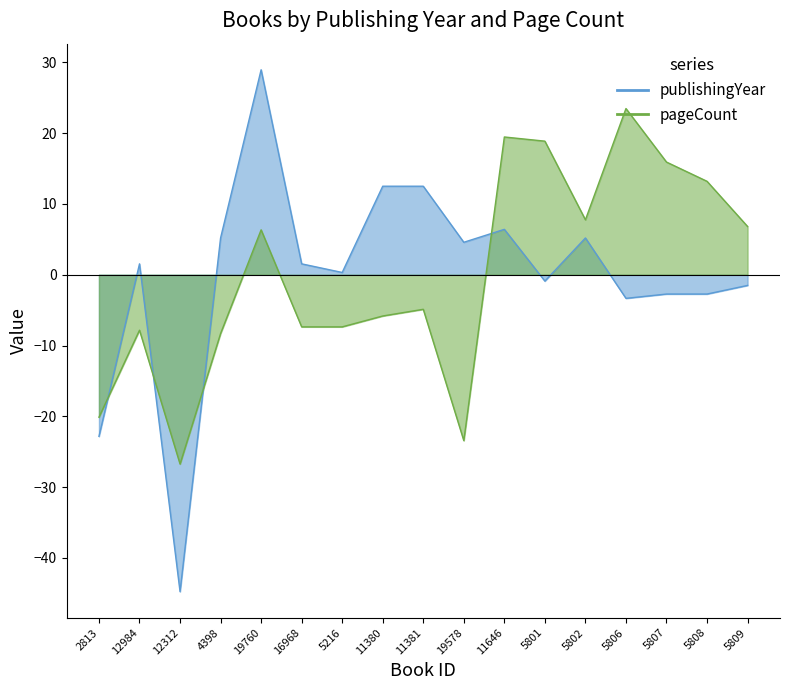

How many values in pageCount are below zero?

9